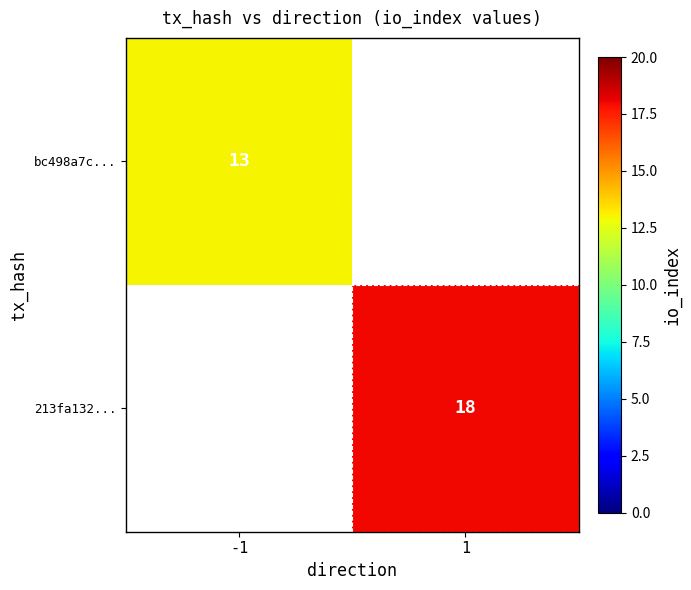

Is it true that 213fa132... equals 5 at 1?

False